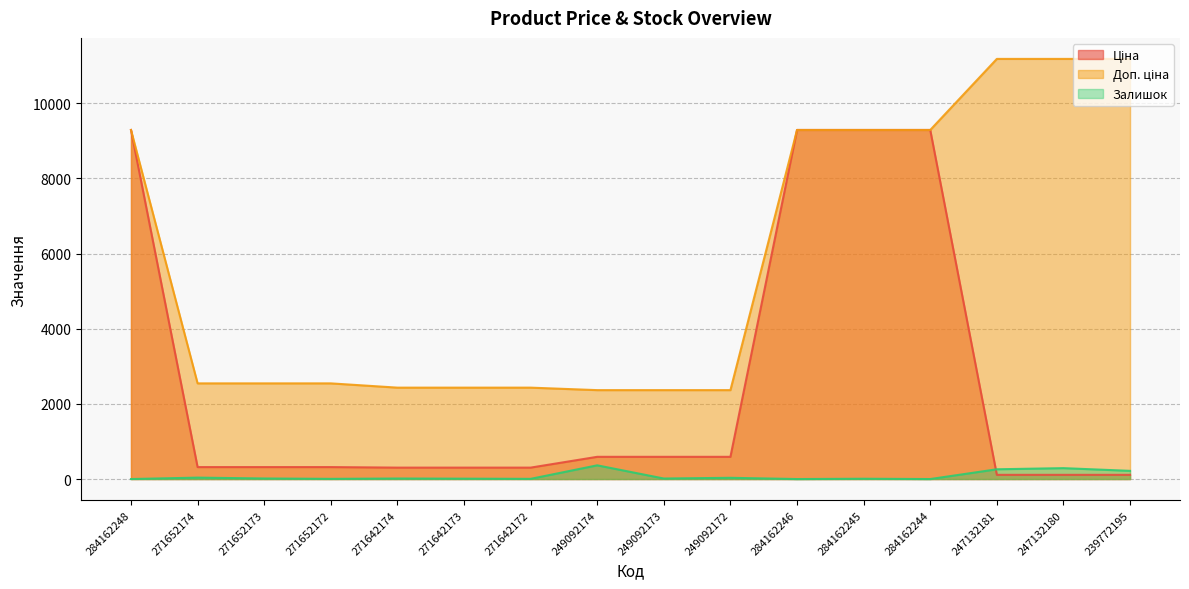

At how many categories does at least one series exceed 6867?

7